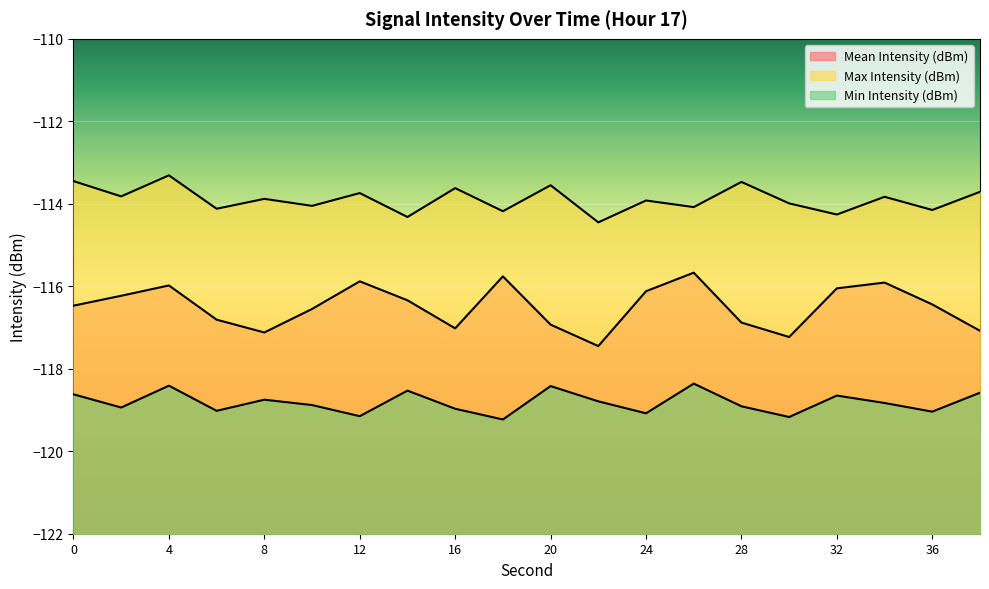

How many data points in Mean Intensity (dBm) are above -116?

5